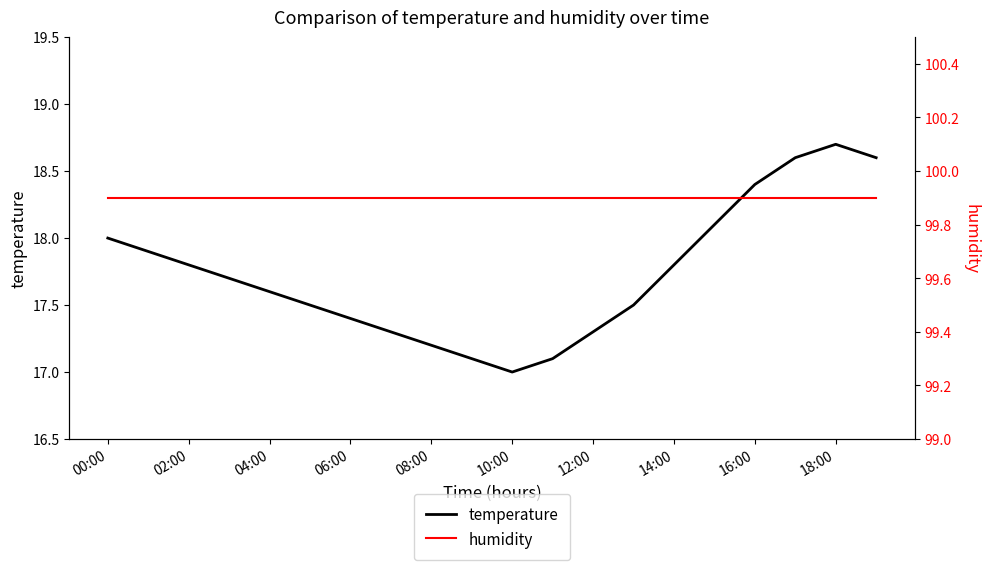

What is the label of the 20th point from the left?

19